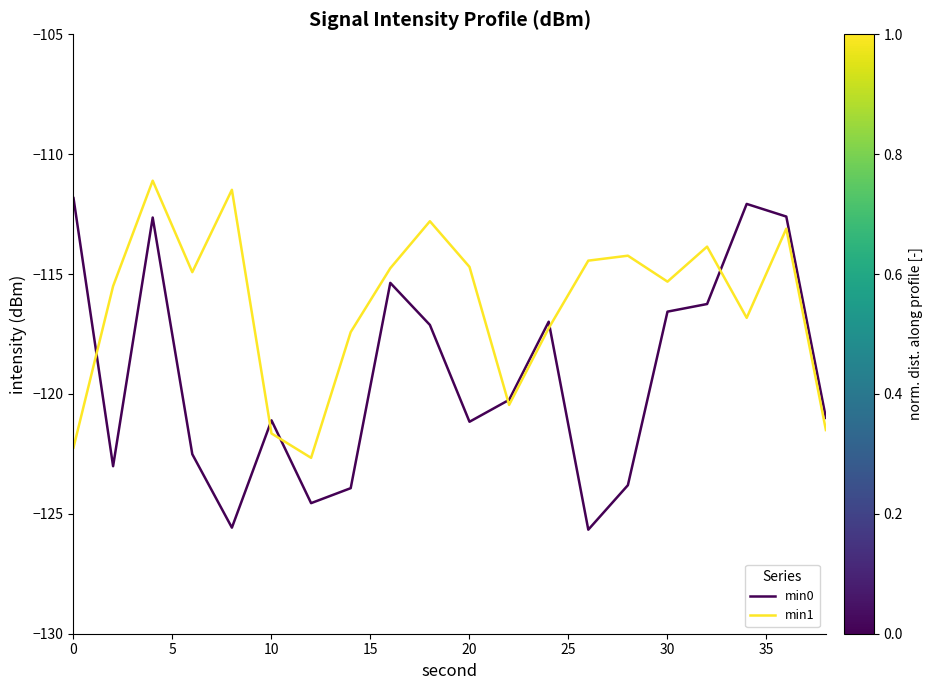

After their last crossing, which series has the higher values: min0 or min1?

min0